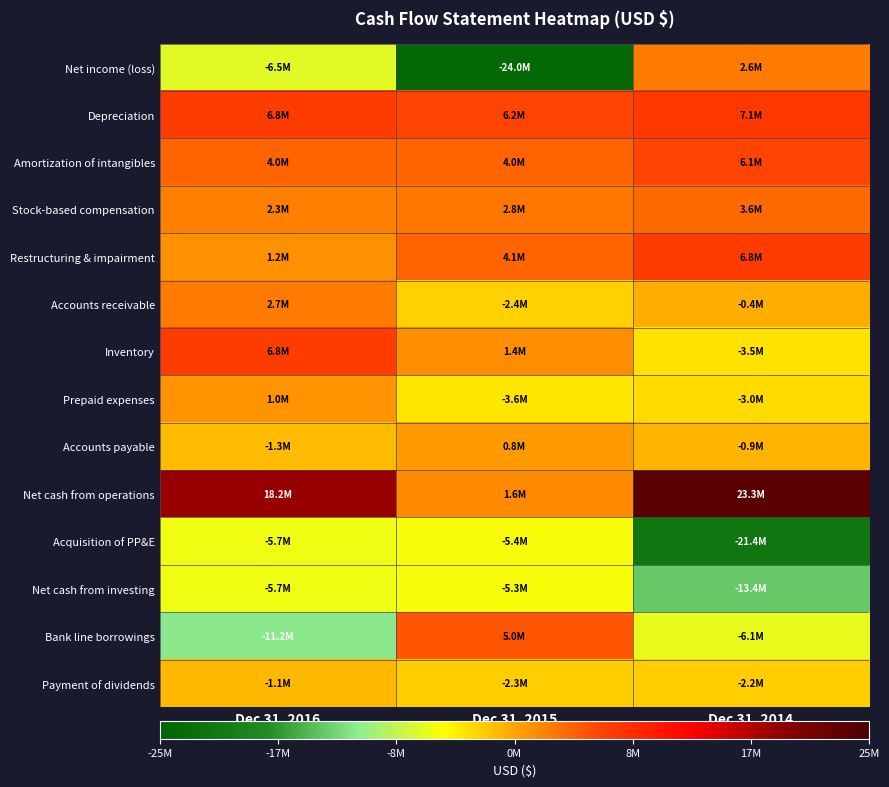

How many categories are shown in the chart?

3